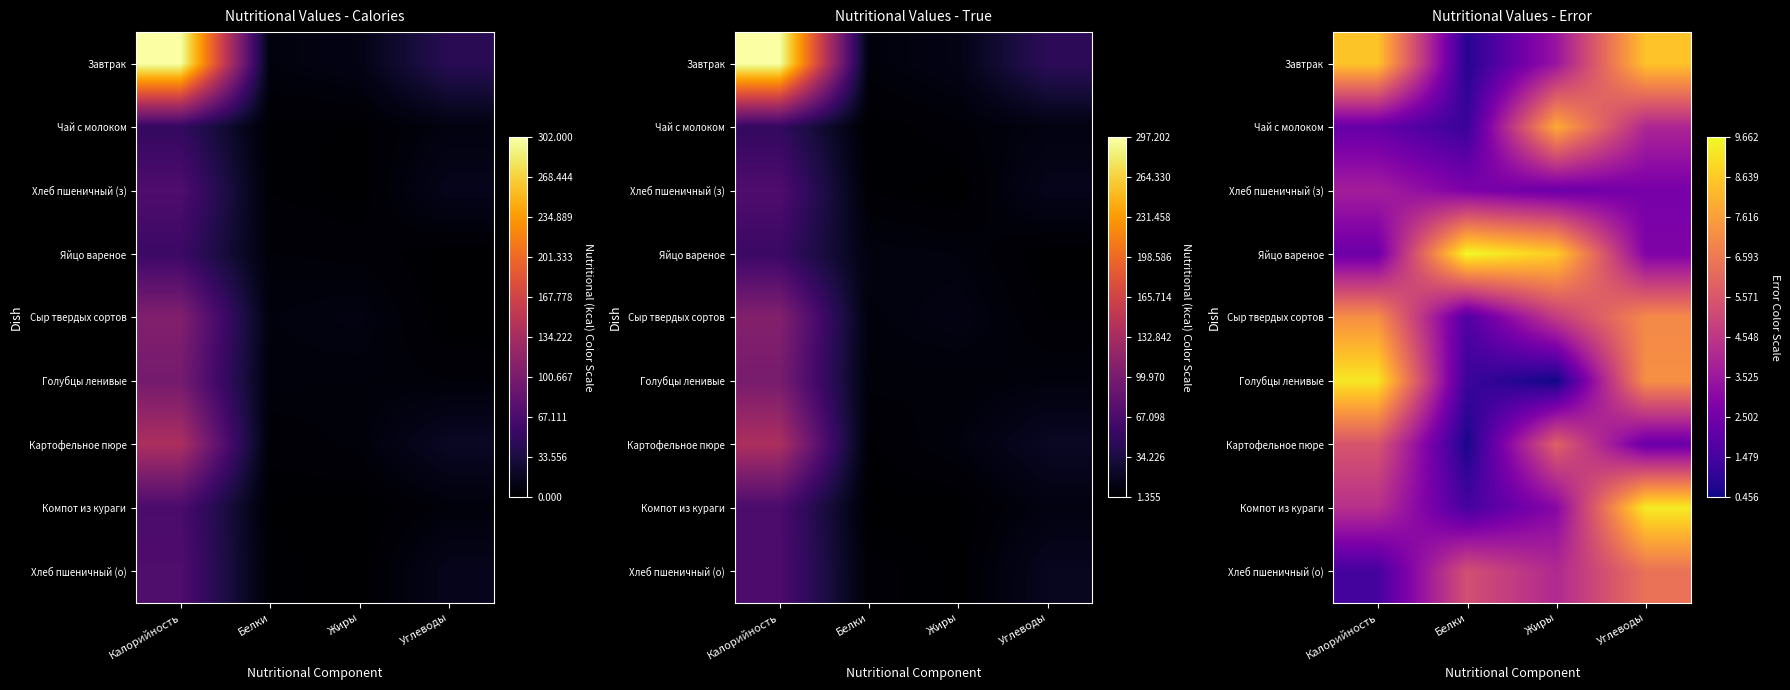

At how many categories does at least one series exceed 6?

4